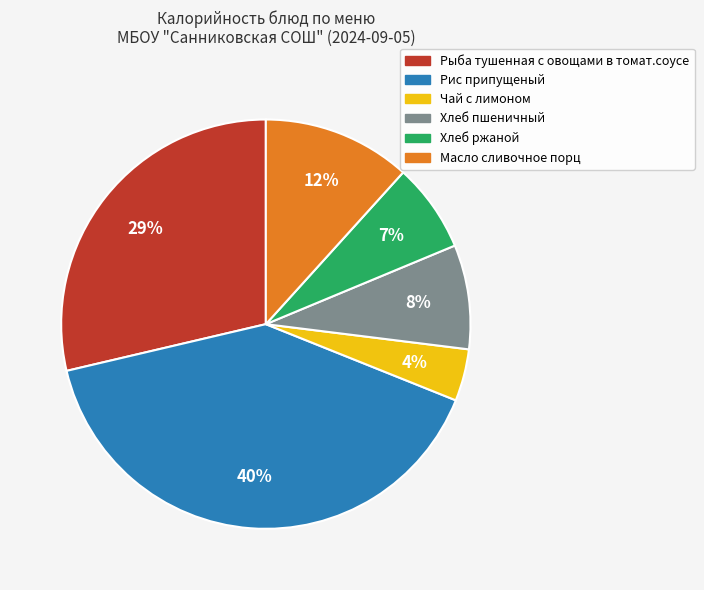

How many segments does this pie chart have?

6